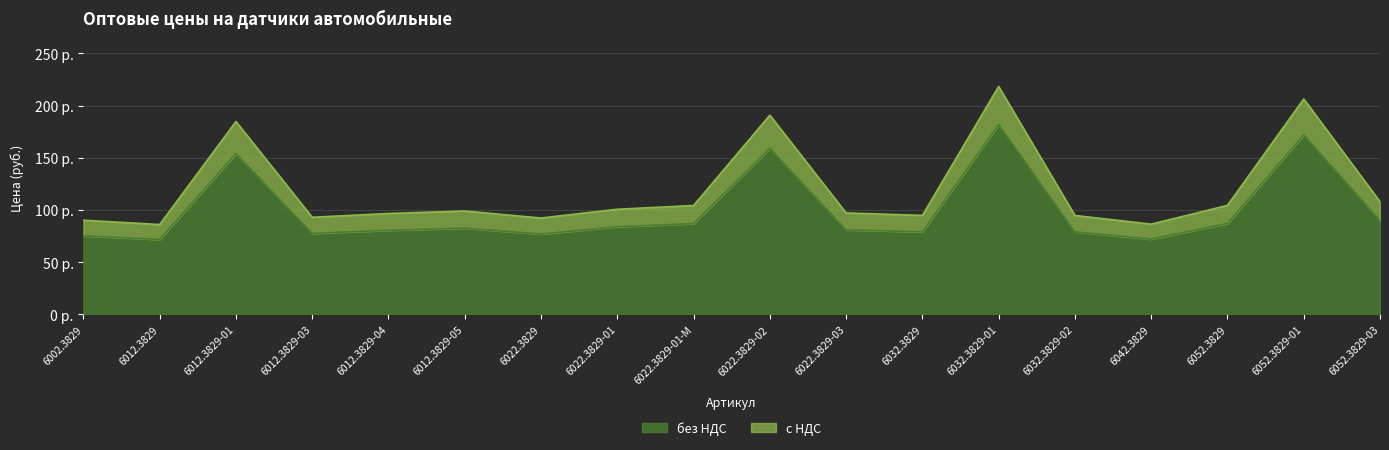

Is the value of без НДС at 6022.3829-01 greater than the value of с НДС at 6052.3829-01?

No